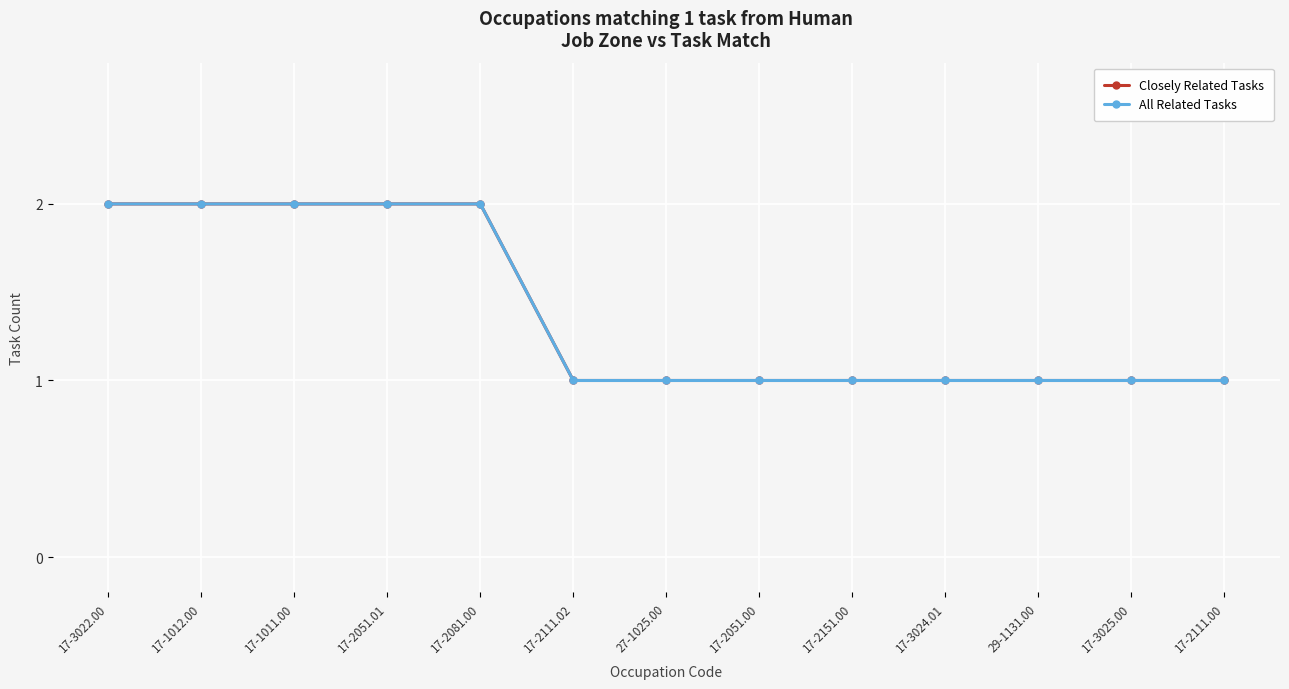

Reading right to left, what are all the values shown in this chart?

Closely Related Tasks: 1	1	1	1	1	1	1	1	2	2	2	2	2
All Related Tasks: 1	1	1	1	1	1	1	1	2	2	2	2	2